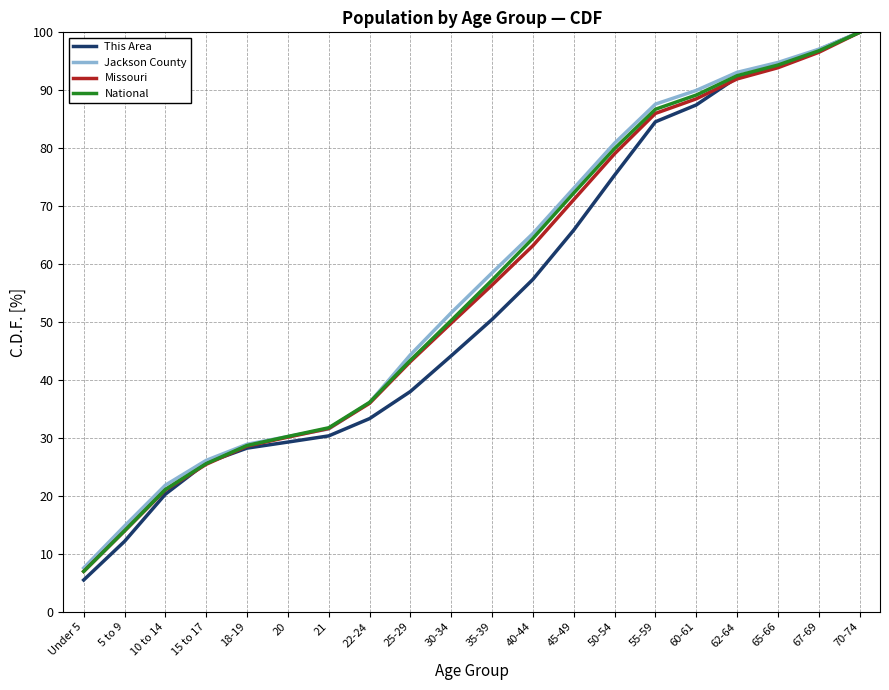

At which label is Jackson County closest to 53?

30-34